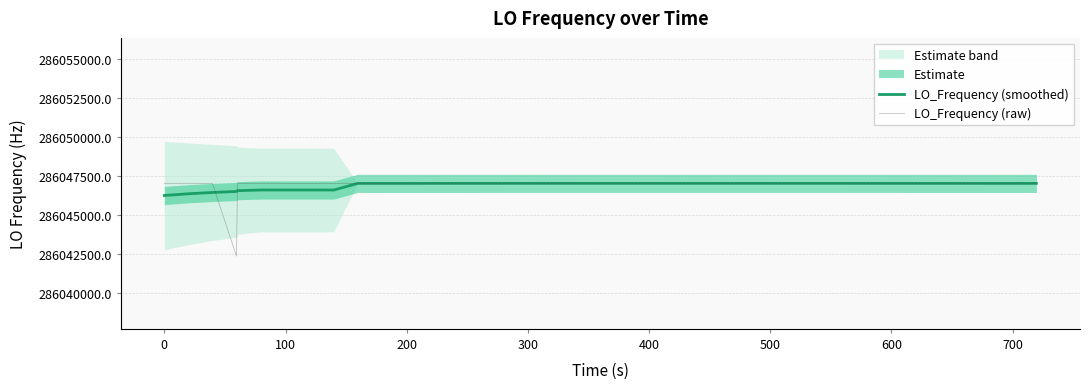

What is the difference between the maximum and minimum values in the LO_Frequency (smoothed) series?

777.9